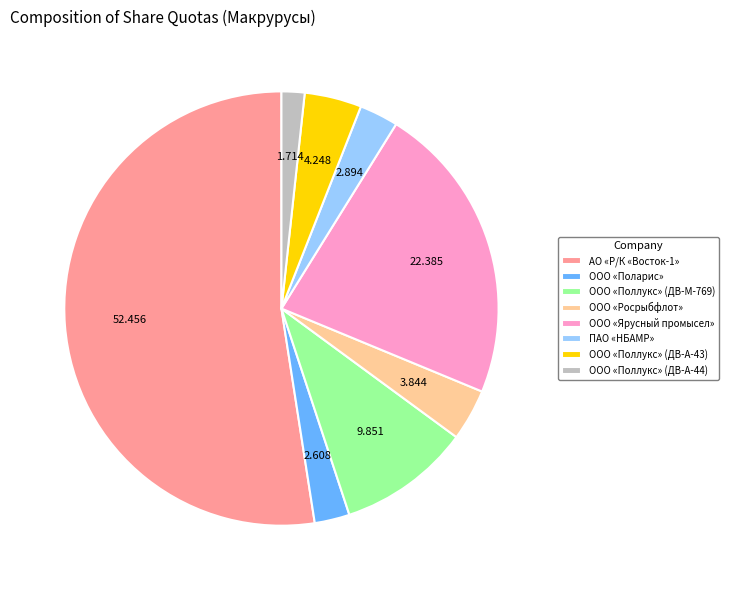

Do ООО «Поллукс» (ДВ-М-769) and ООО «Росрыбфлот» together represent more than half of the pie?

No